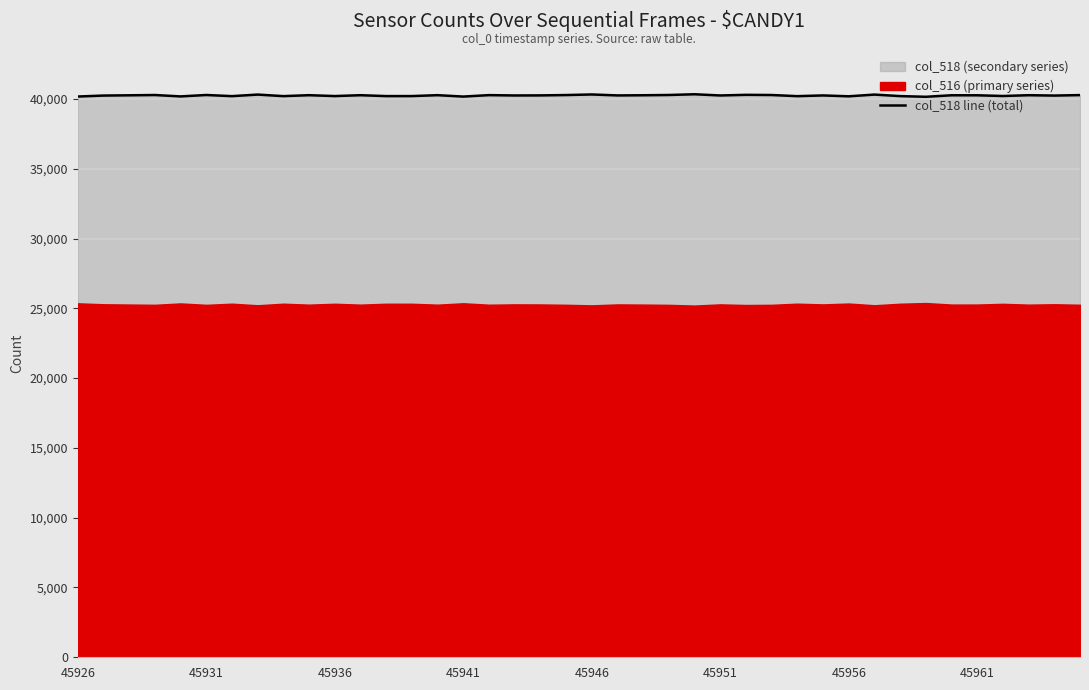

Is it true that col_518 line (total) equals 40172 at 45941?

True